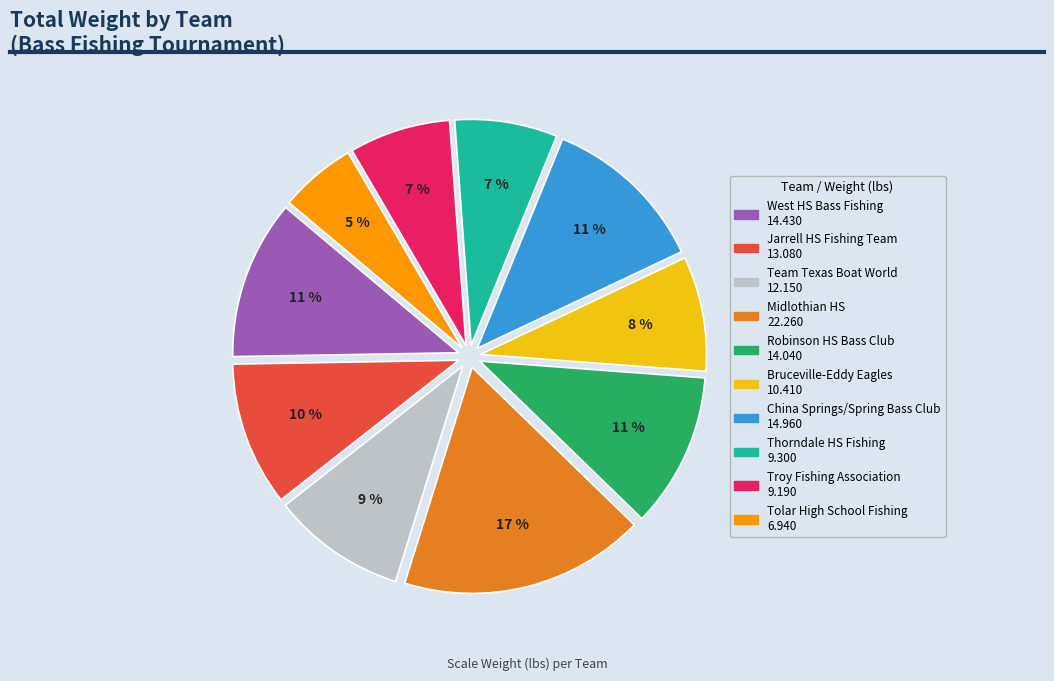

What portion of the pie excludes Jarrell HS Fishing Team?

89.7%